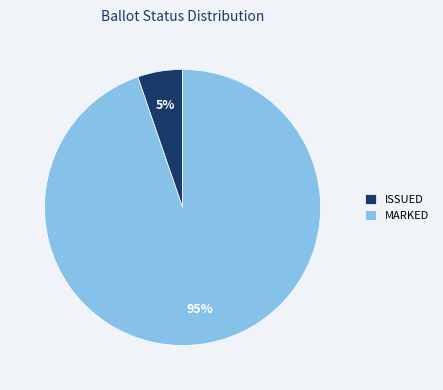

Between ISSUED and MARKED, which is larger?

MARKED